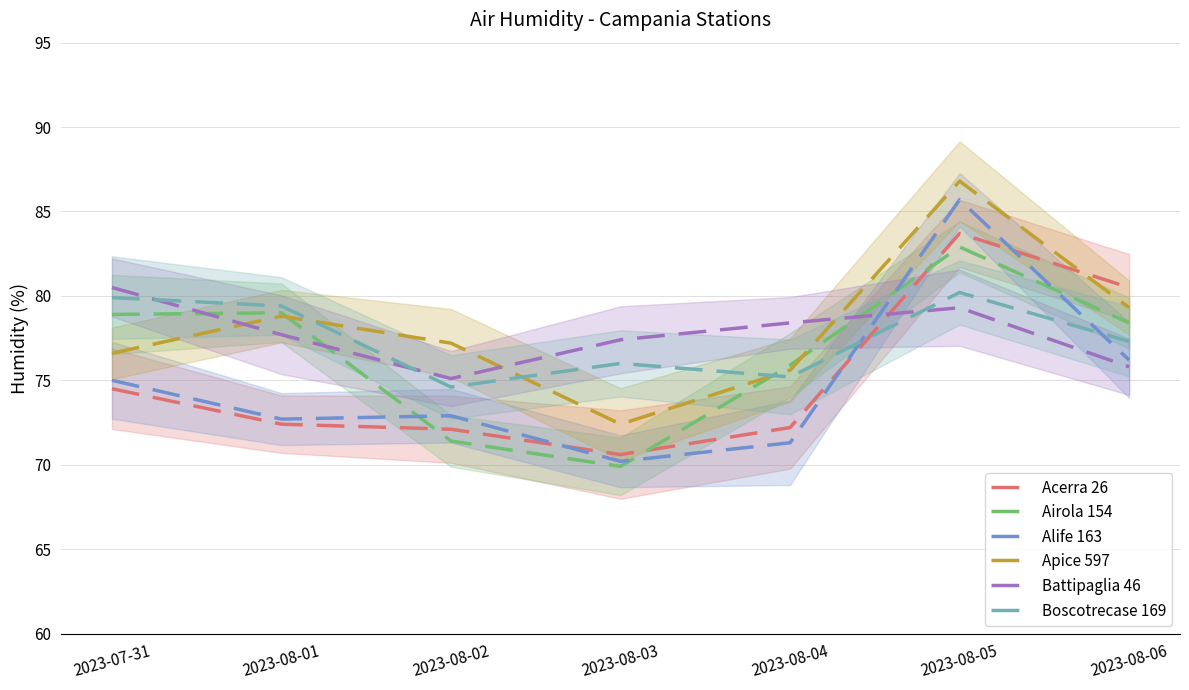

What is the value of the Alife 163 point at the 1st from the left?

75.0